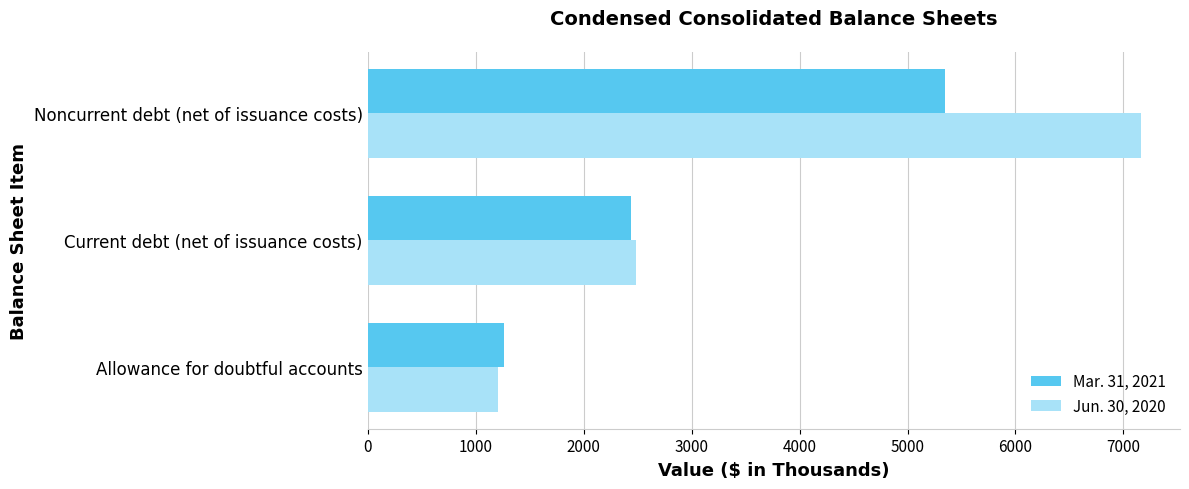

Which series has the largest range (max minus min)?

Jun. 30, 2020